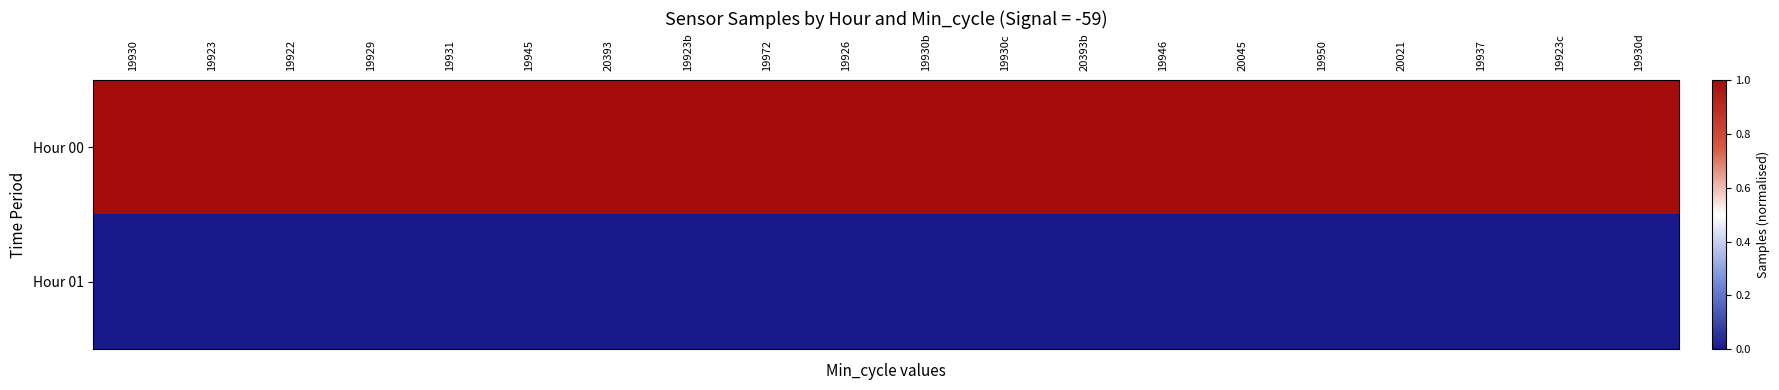

Between 20393b and 20045, which is larger?

20393b